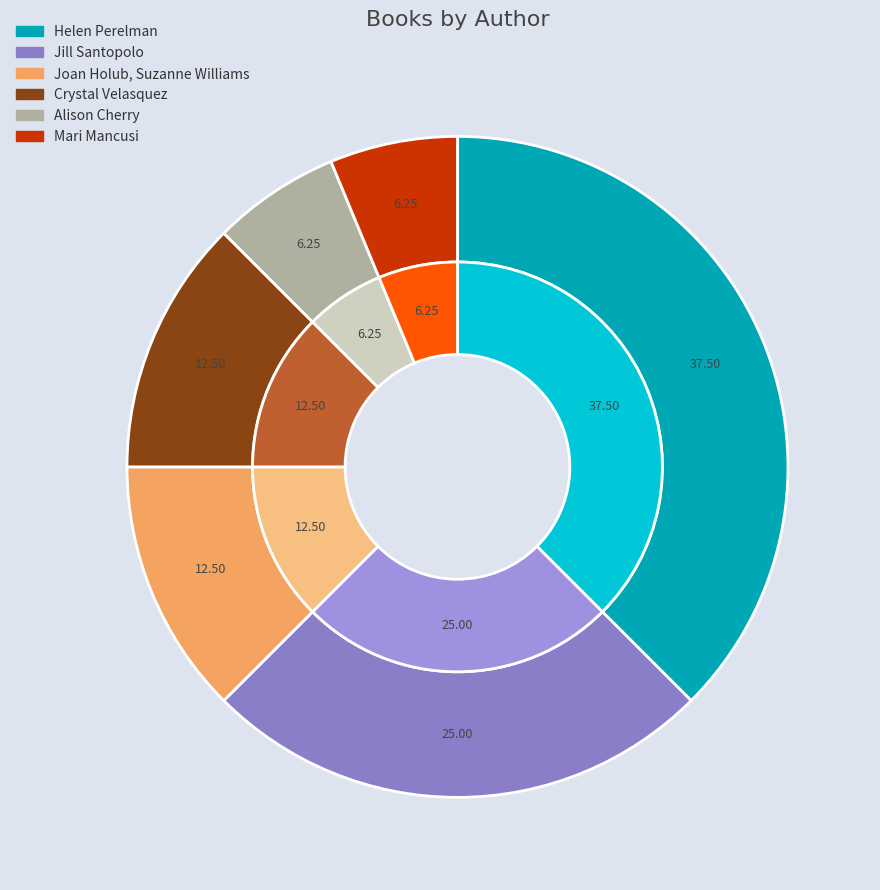

To the nearest percent, what percentage of the pie is Alison Cherry?

6%